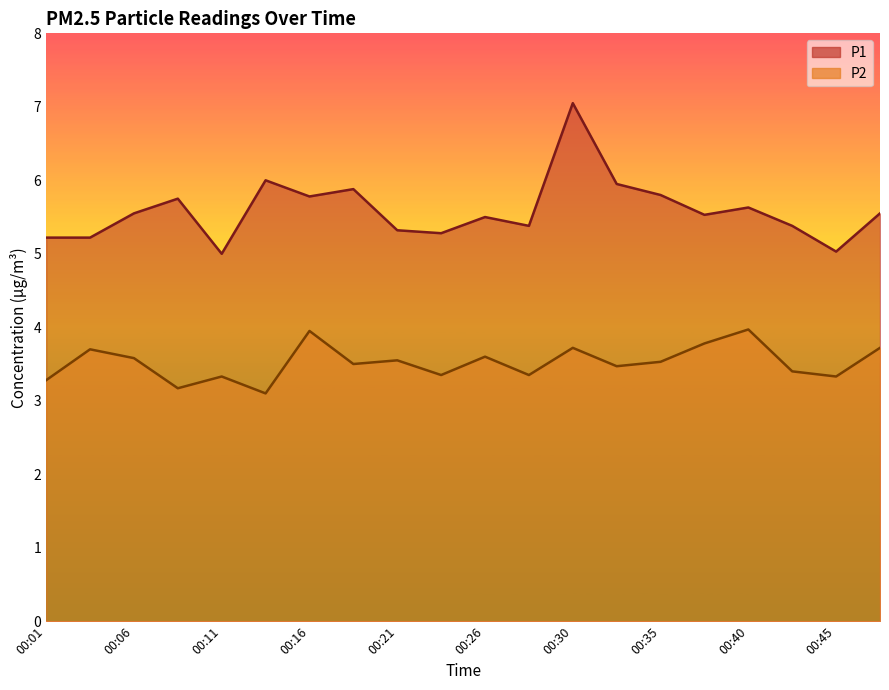

What is the difference between the maximum and minimum values in the P1 series?

2.0